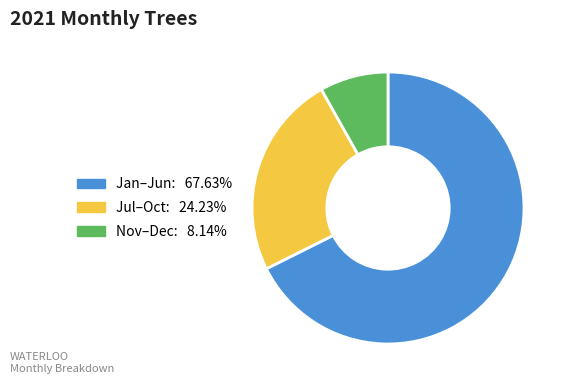

How many segments does this pie chart have?

3